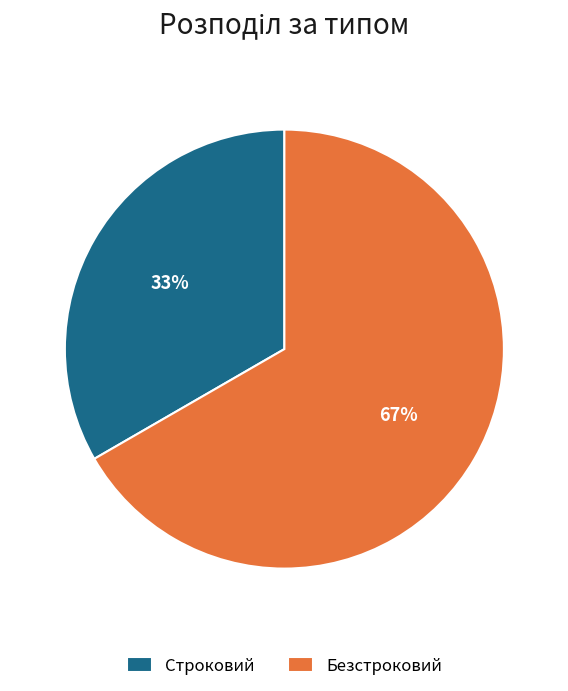

To the nearest percent, what portion does Безстроковий represent?

67%